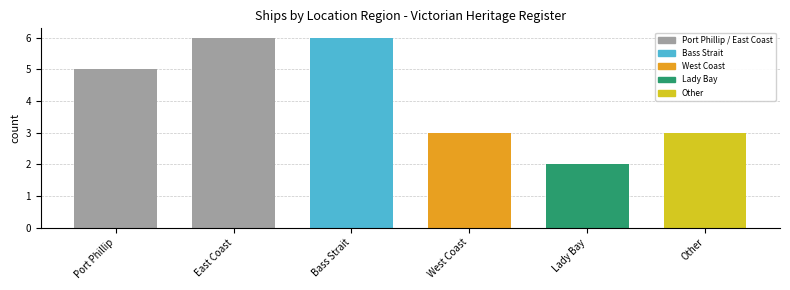

The value at Bass Strait is 4. True or false?

False